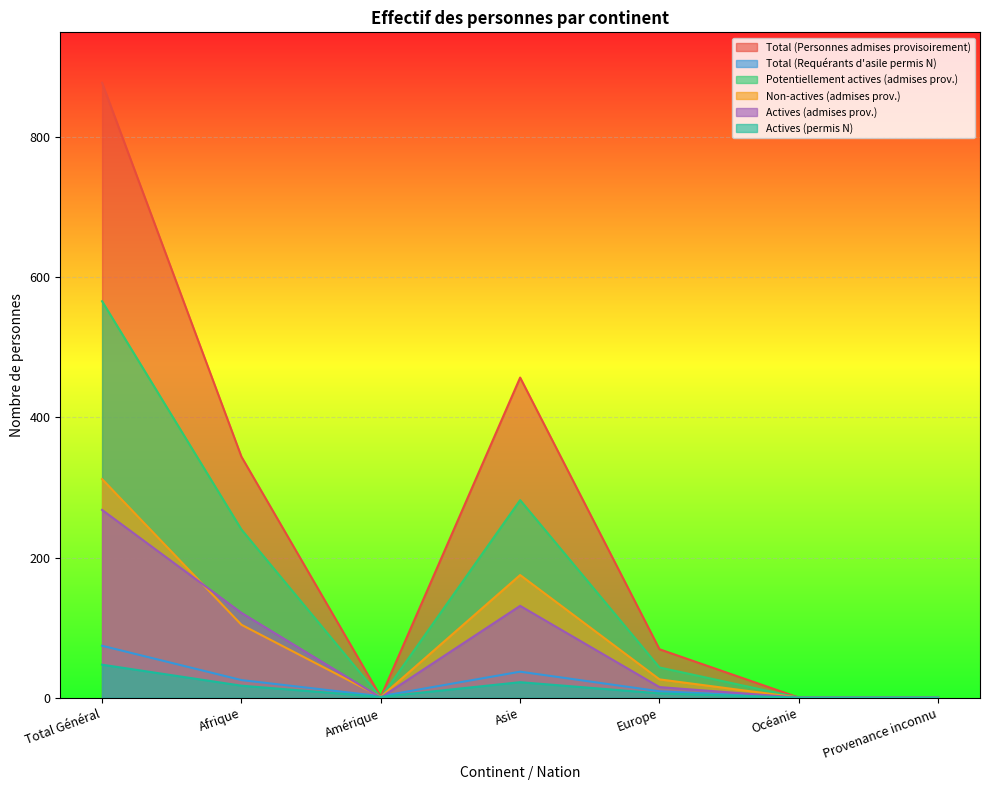

Where do Actives (permis N) and Actives (admises prov.) first cross each other?

Afrique and Amérique